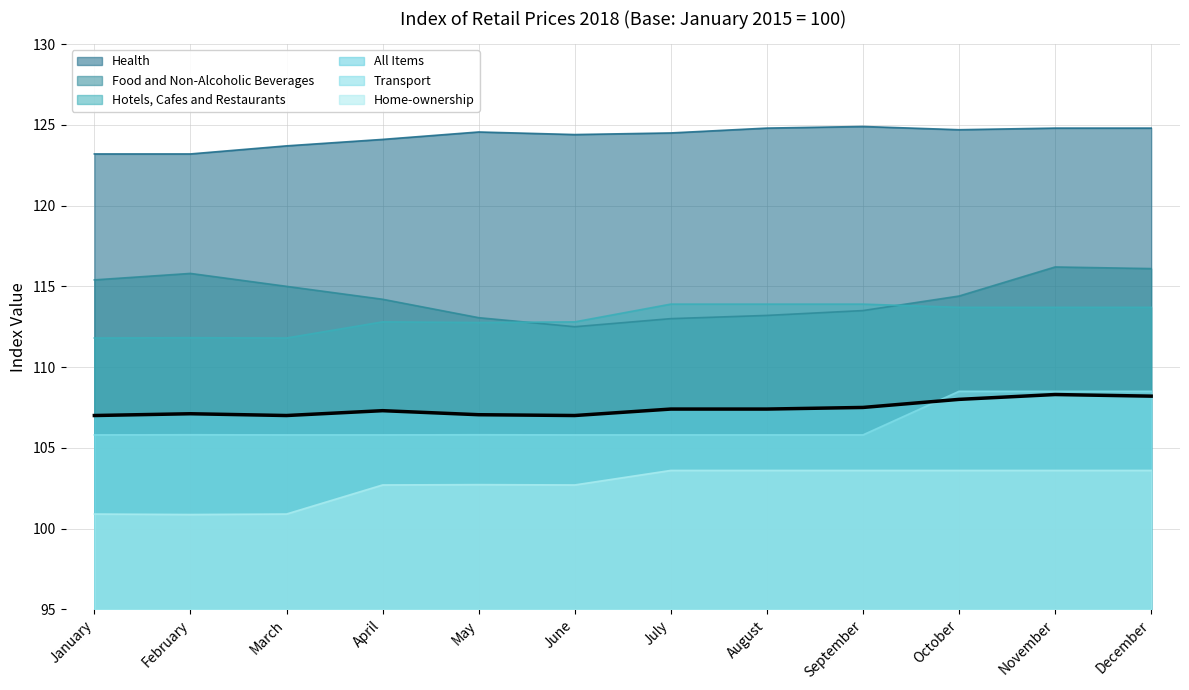

What is the total value across all series at April?

666.9